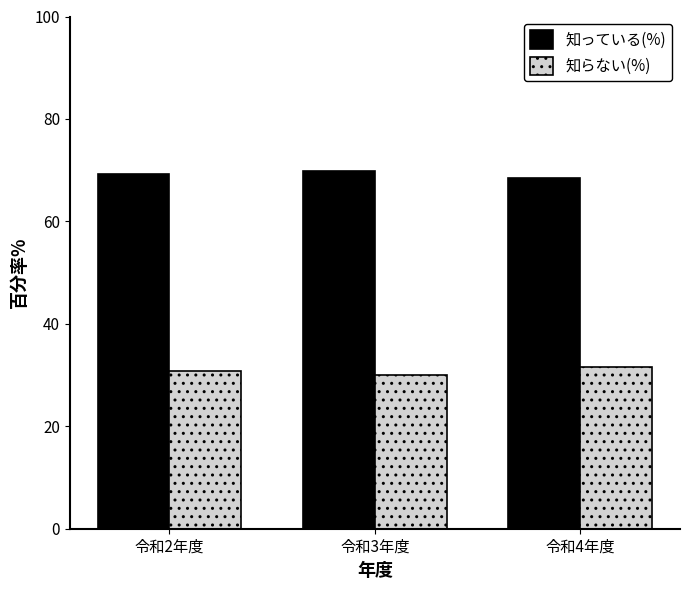

How many values in the 知っている(%) series exceed 69?

2